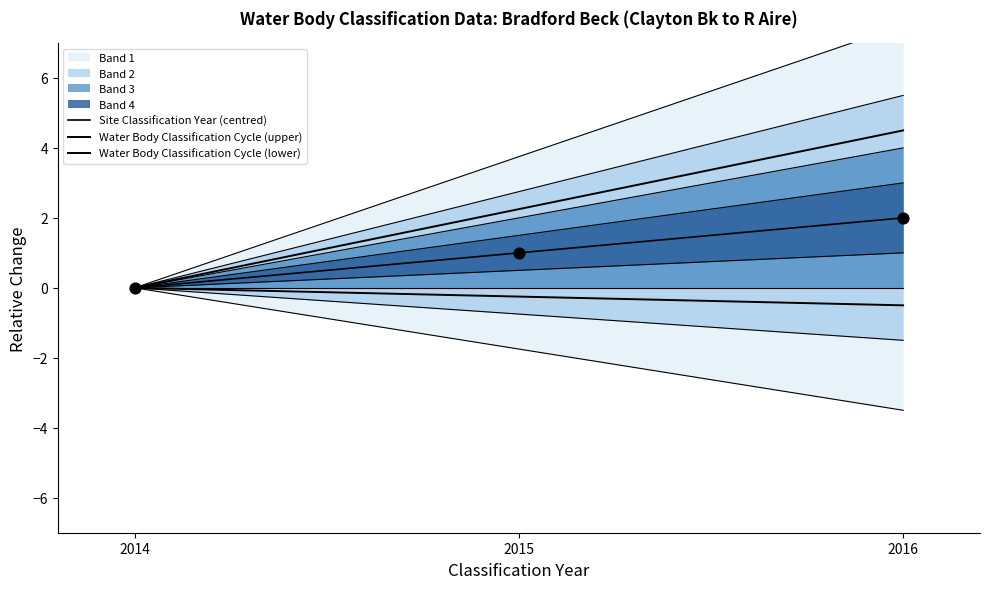

Which series has the largest total across all categories?

Water Body Classification Cycle (upper)